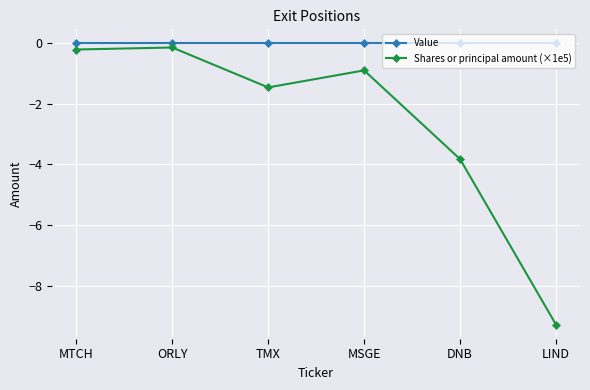

How many lines are shown in the chart?

2